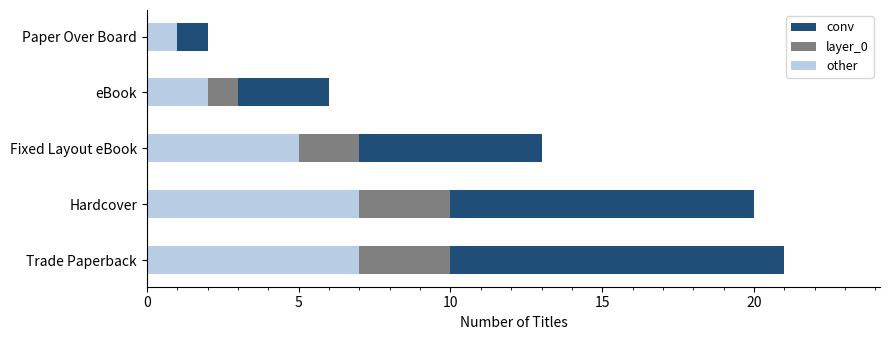

The other series shows 1 at Paper Over Board. True or false?

True